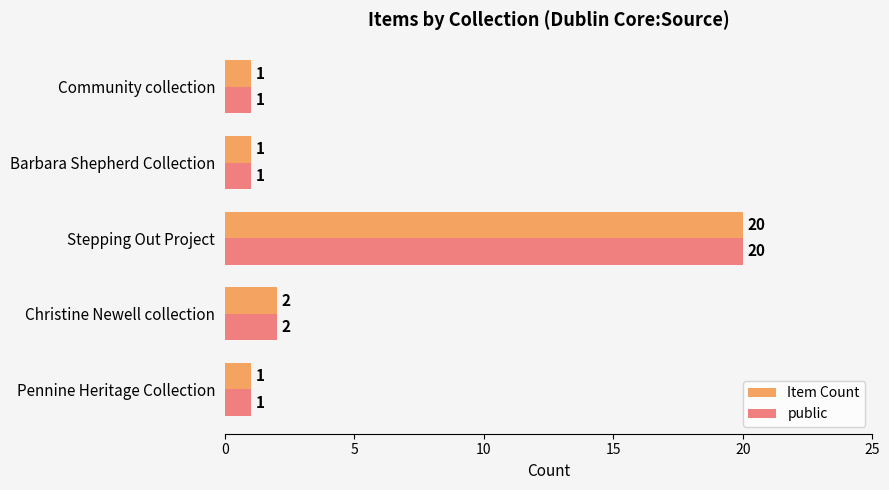

At which label is public closest to 10?

Christine Newell collection